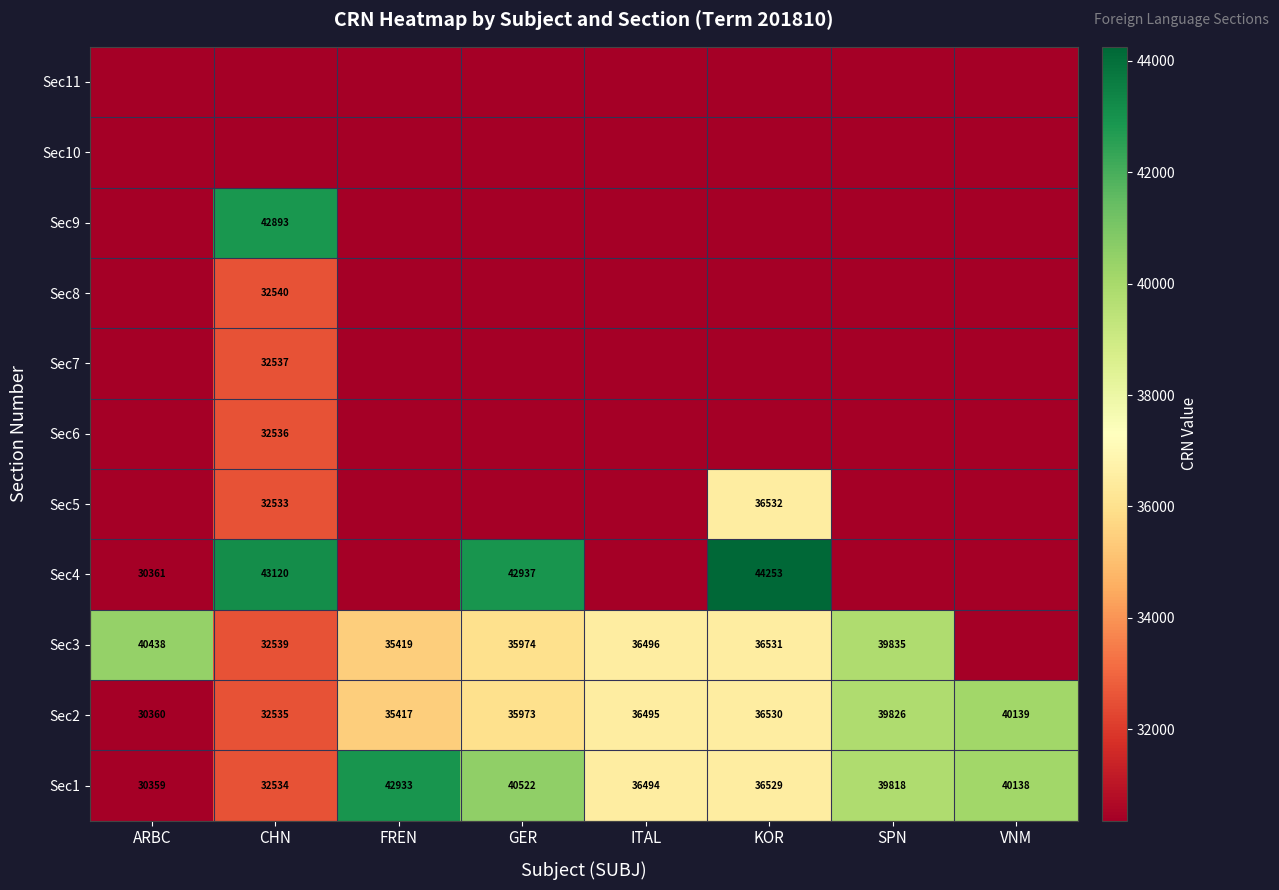

At which category is the sum across all series the highest?

CHN